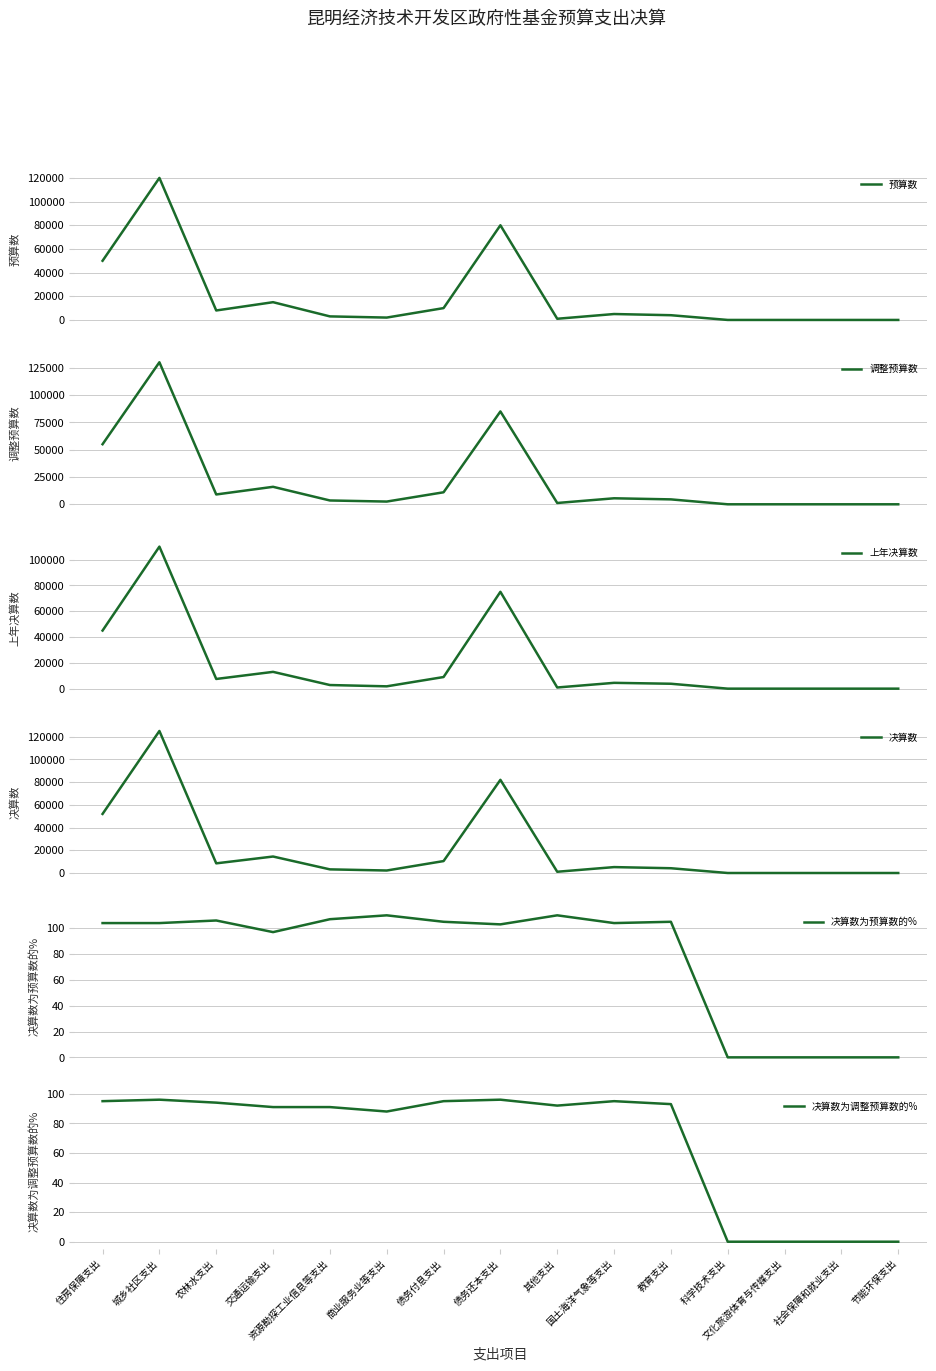

Does the chart display data point markers on the line(s)?

No